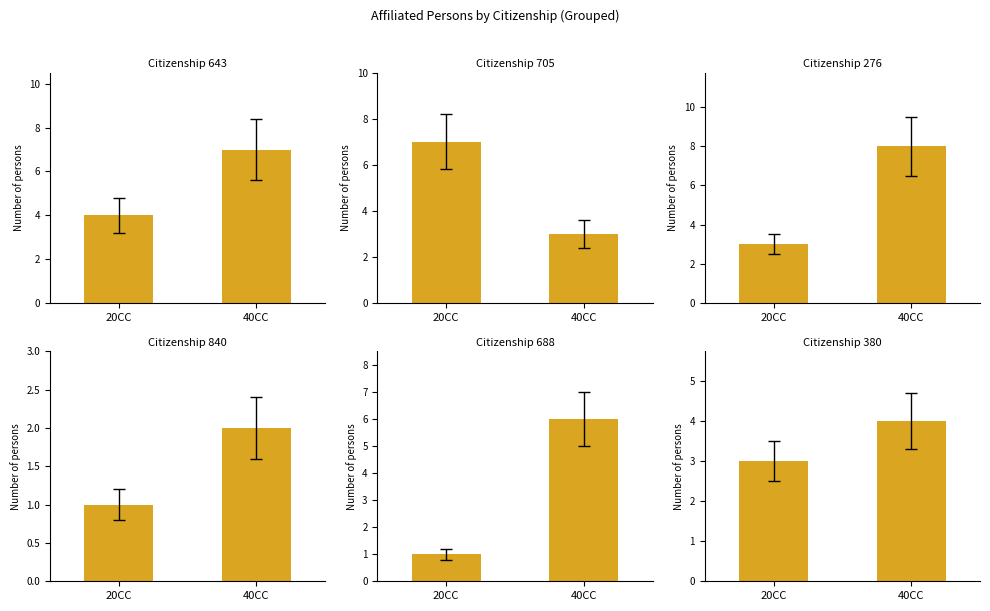

Reading left to right, transcribe all the data shown in this chart.

Citizenship 643: 20CC=4	40CC=7
Citizenship 705: 20CC=7	40CC=3
Citizenship 276: 20CC=3	40CC=8
Citizenship 840: 20CC=1	40CC=2
Citizenship 688: 20CC=1	40CC=6
Citizenship 380: 20CC=3	40CC=4